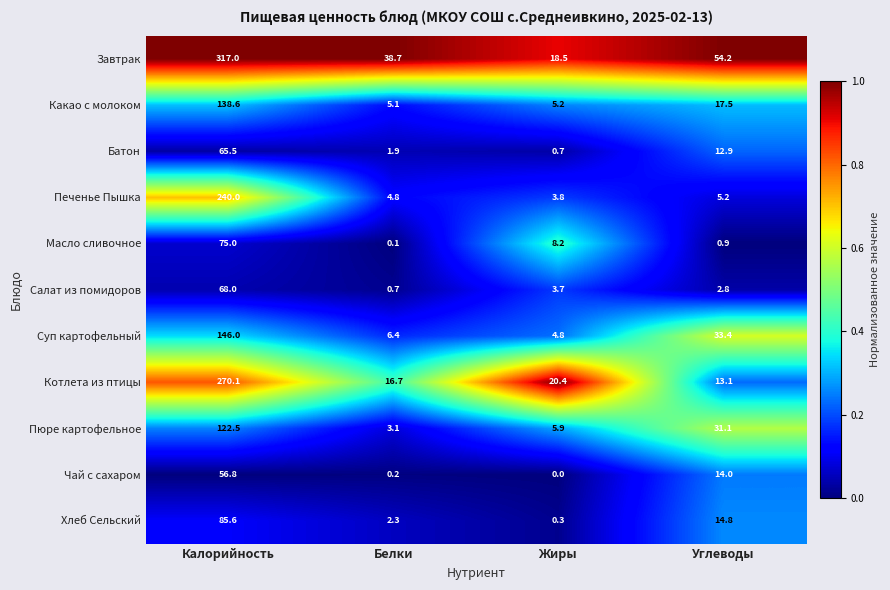

What is the maximum value shown in the chart?

317.0